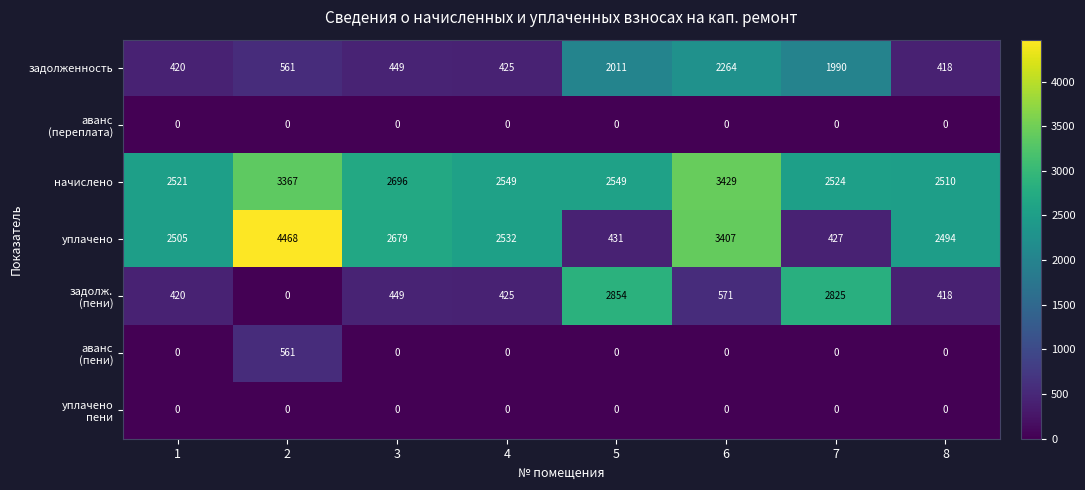

How many series are shown in this chart?

7